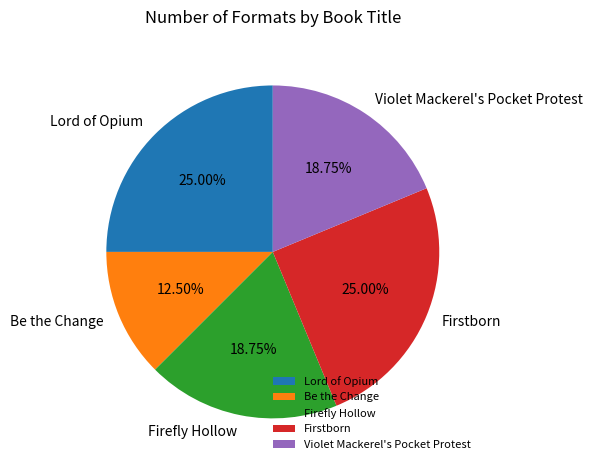

Is it true that Lord of Opium is 25% of the pie?

True